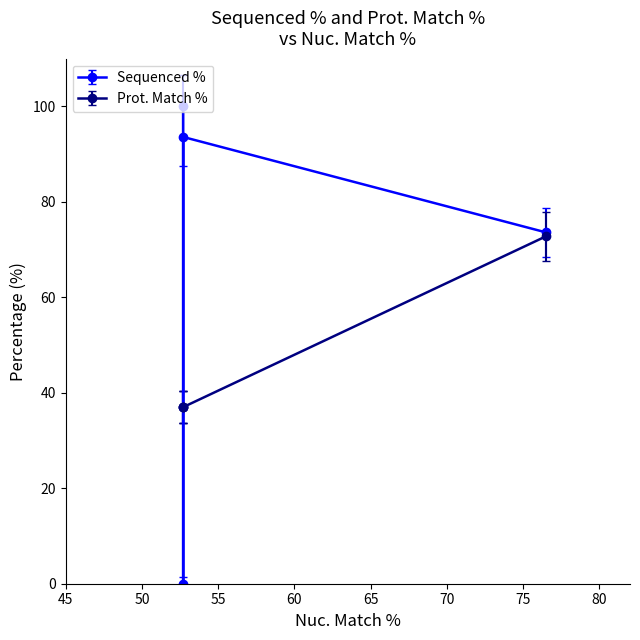

How many positive values does the Sequenced % series have?

3